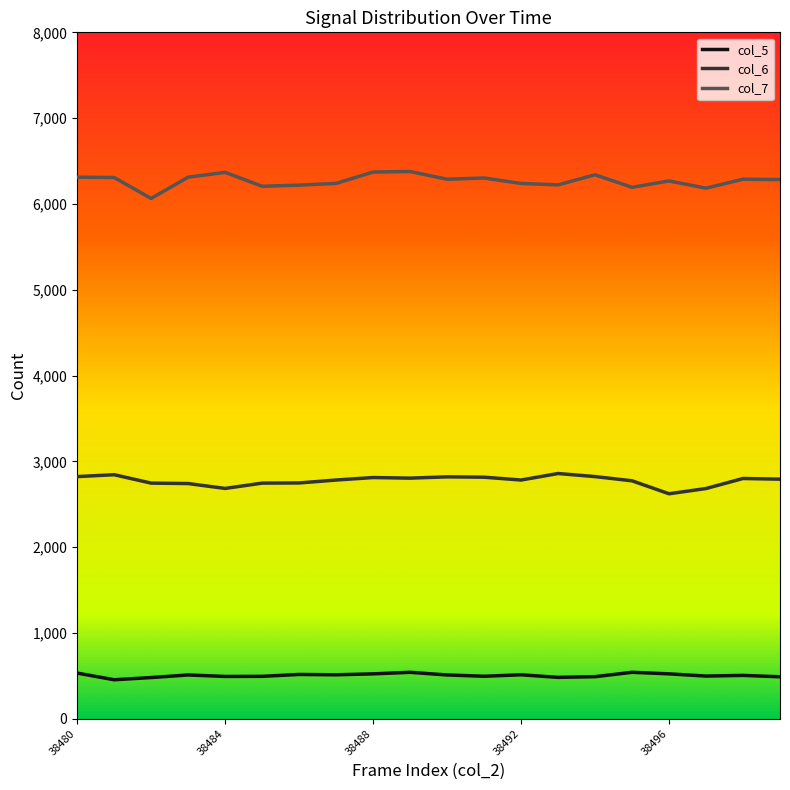

Does the chart display data point markers on the line(s)?

No